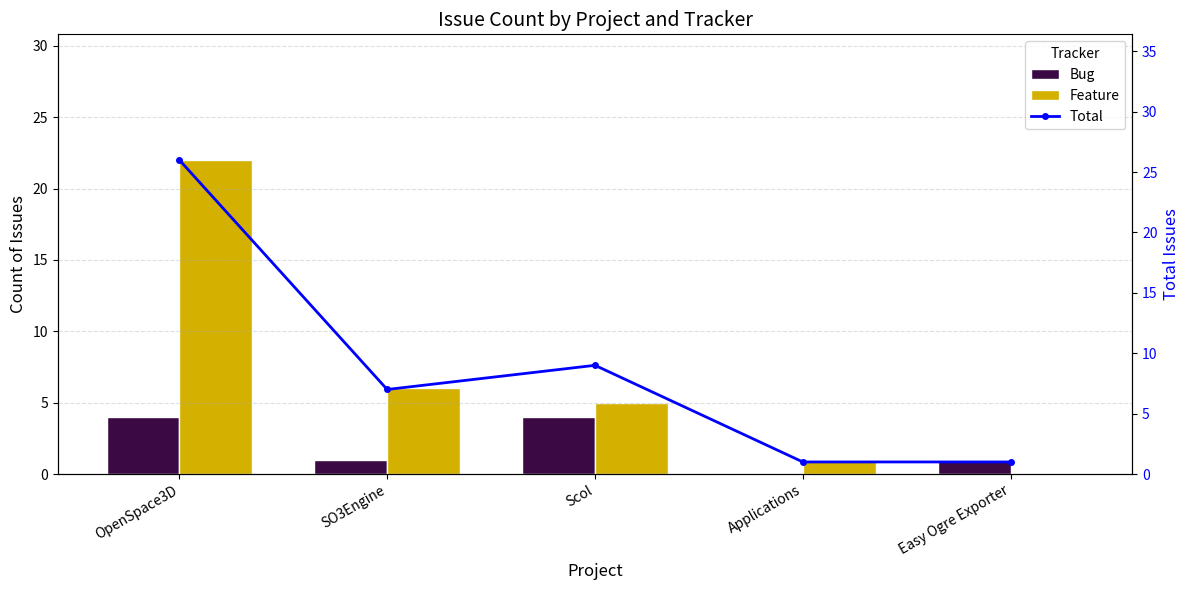

Rank the categories by Bug value from highest to lowest.

OpenSpace3D, Scol, SO3Engine, Easy Ogre Exporter, Applications